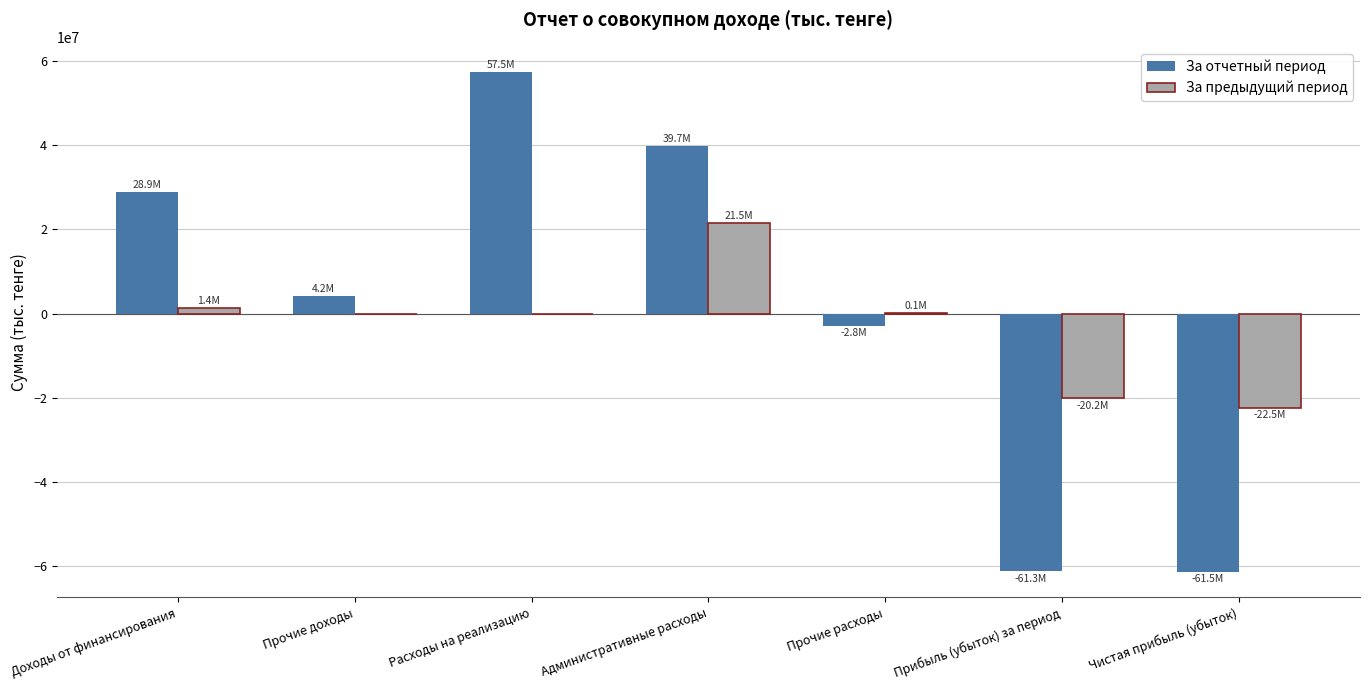

The value of За предыдущий период at Административные расходы is 38670003.9. True or false?

False